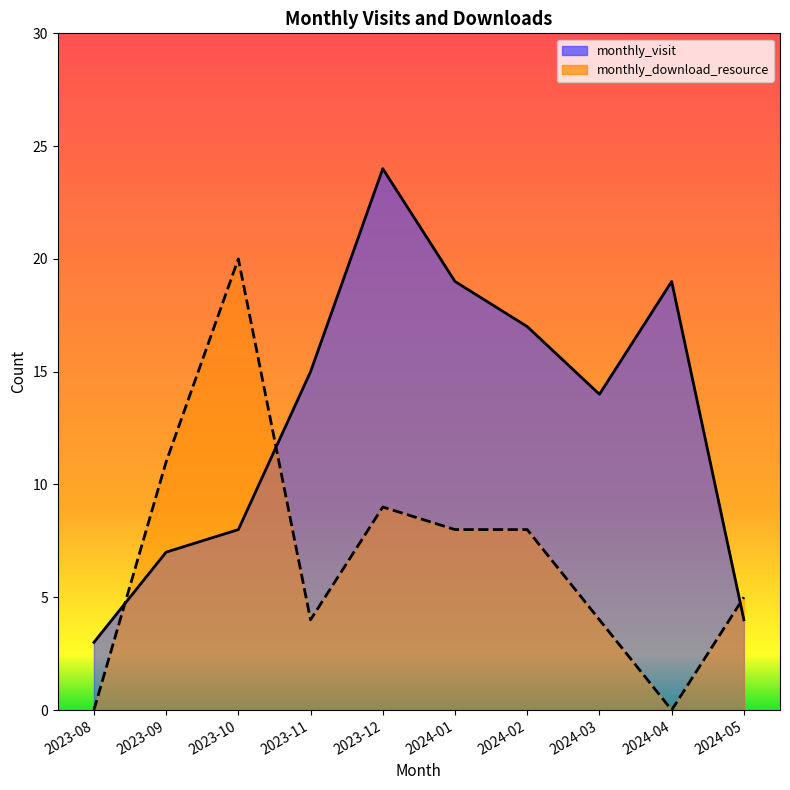

In monthly_visit, how many points are higher than both neighbors (excluding endpoints)?

2